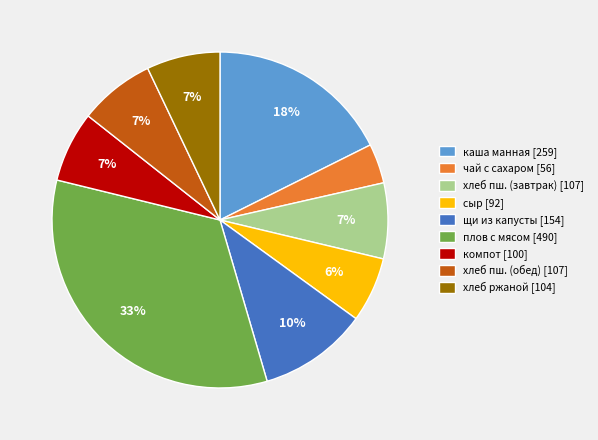

Is there any slice that represents more than half of the pie?

No